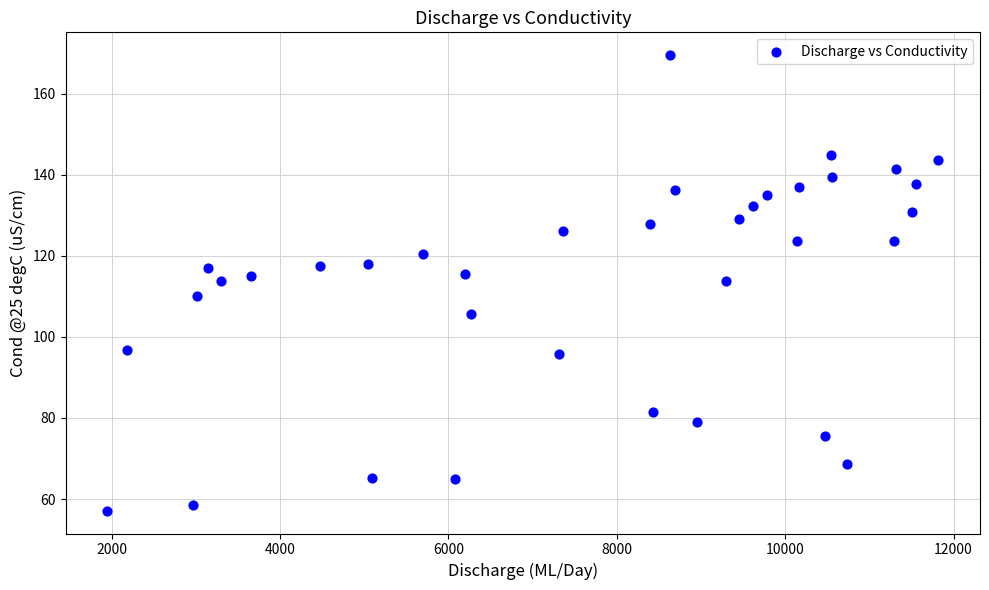

What is the range of X values (max minus min)?

9872.8